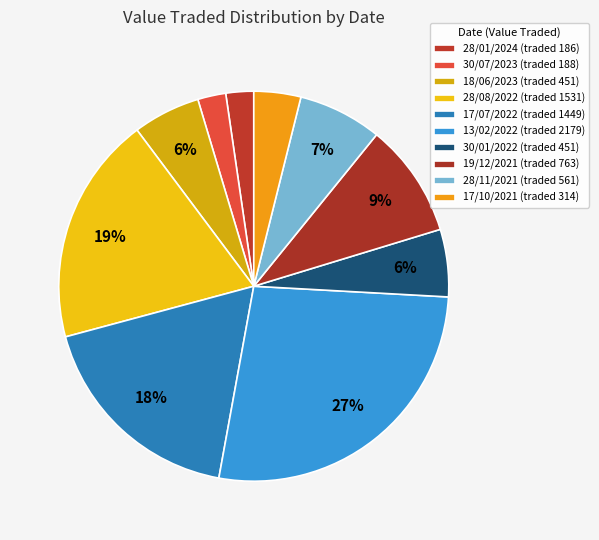

Which slice is the smallest?

28/01/2024